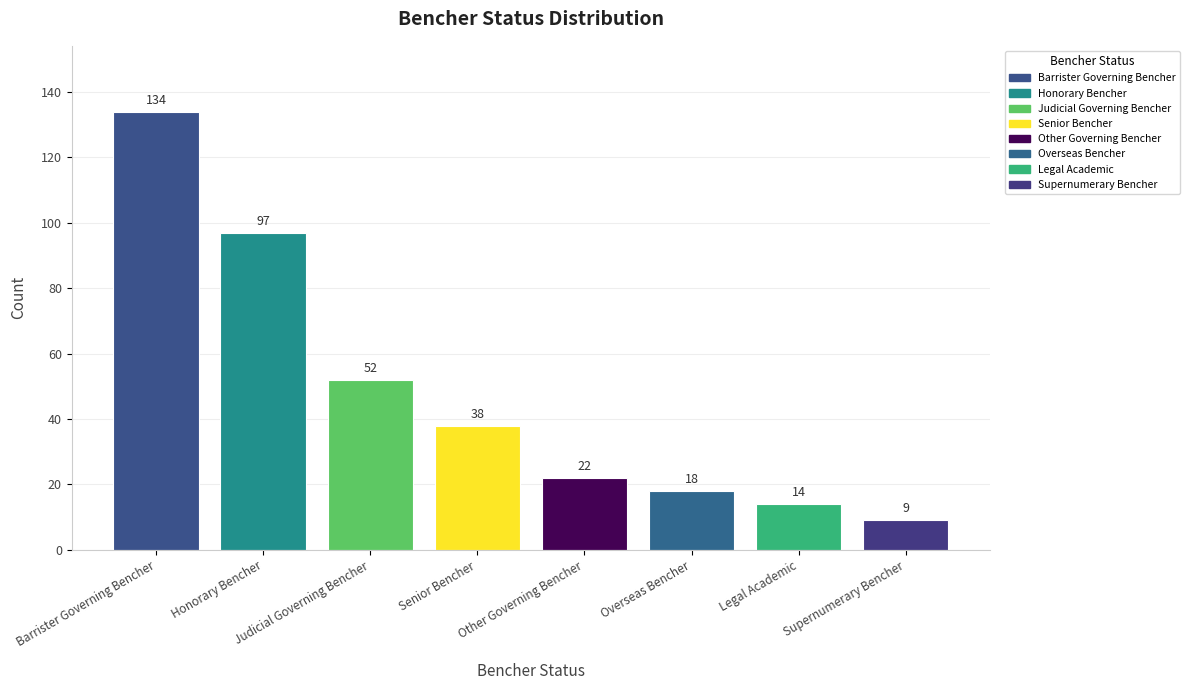

At which label does the data first exceed 38?

Barrister Governing Bencher